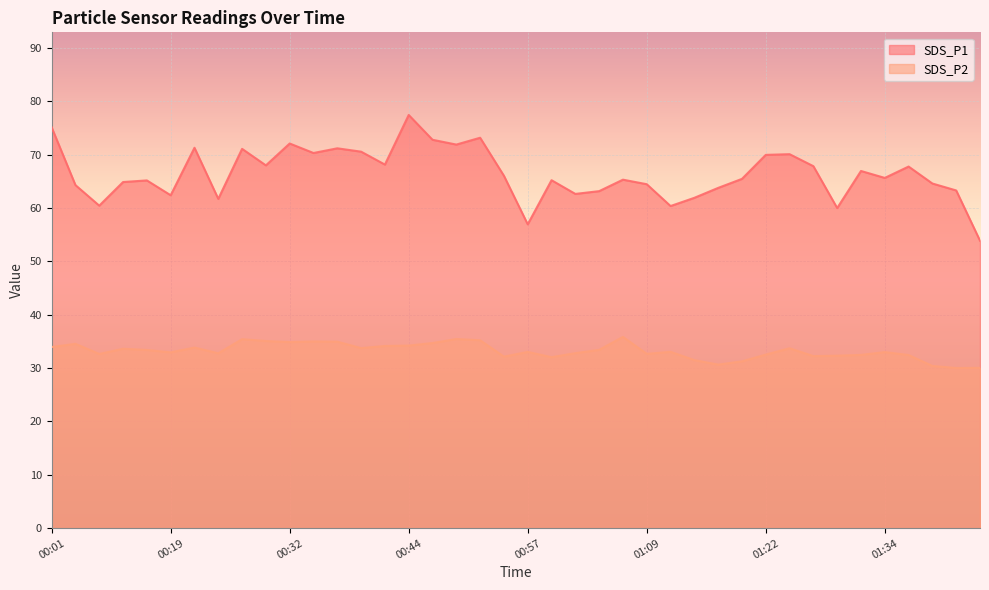

List the series in order of their peak value, lowest first.

SDS_P2, SDS_P1